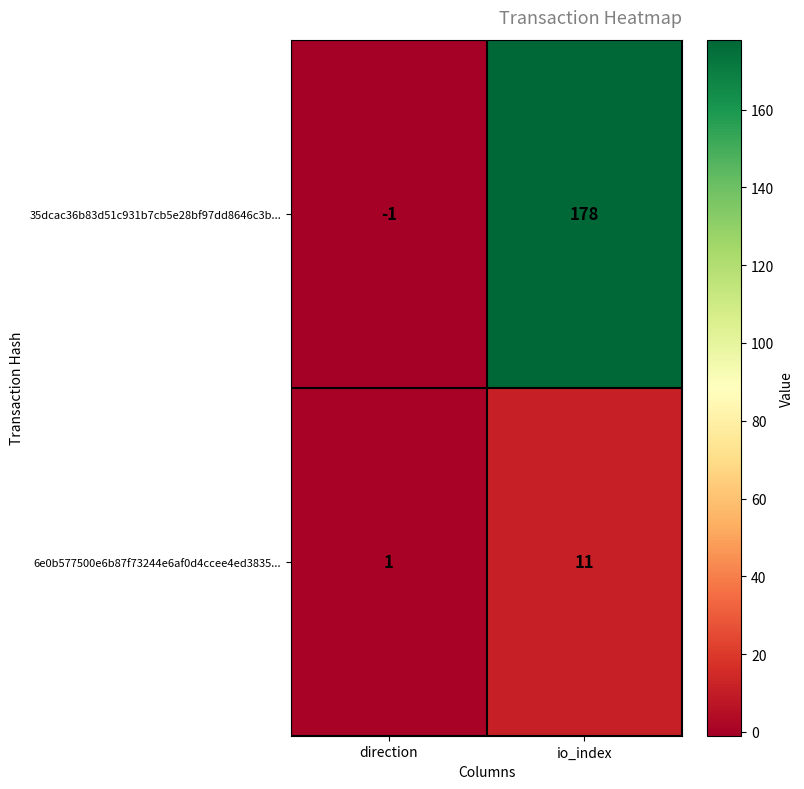

List the series in order of their peak value, highest first.

35dcac36b83d51c931b7cb5e28bf97dd8646c3b..., 6e0b577500e6b87f73244e6af0d4ccee4ed3835...